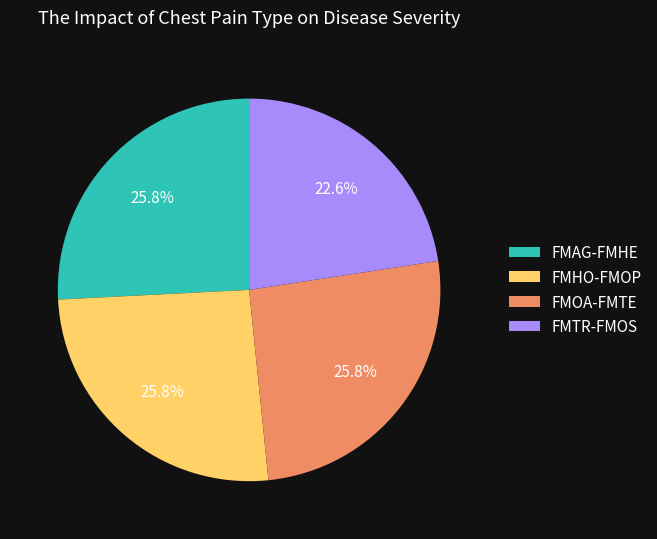

Which slice is the smallest?

FMTR-FMOS